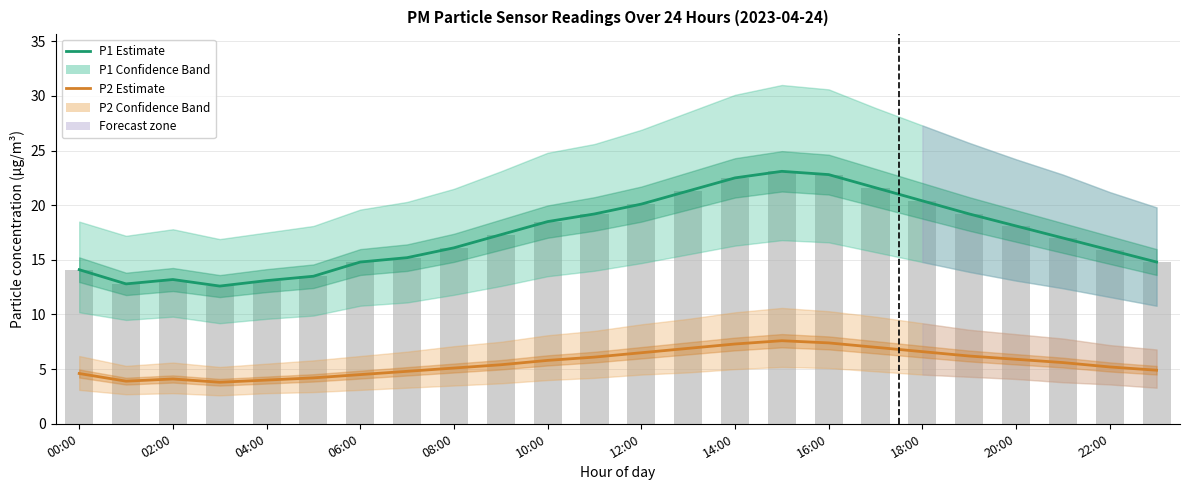

Which series has the widest spread of values?

P1 (PM10) Estimate